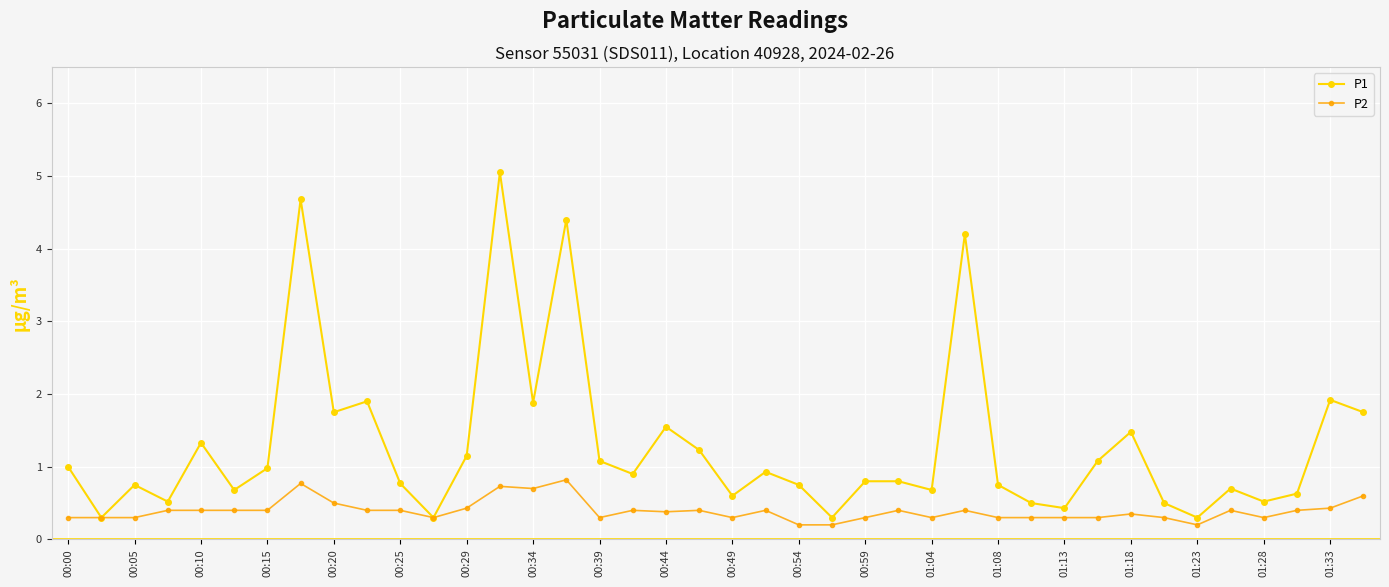

List the series in order of their overall mean, highest first.

P1, P2